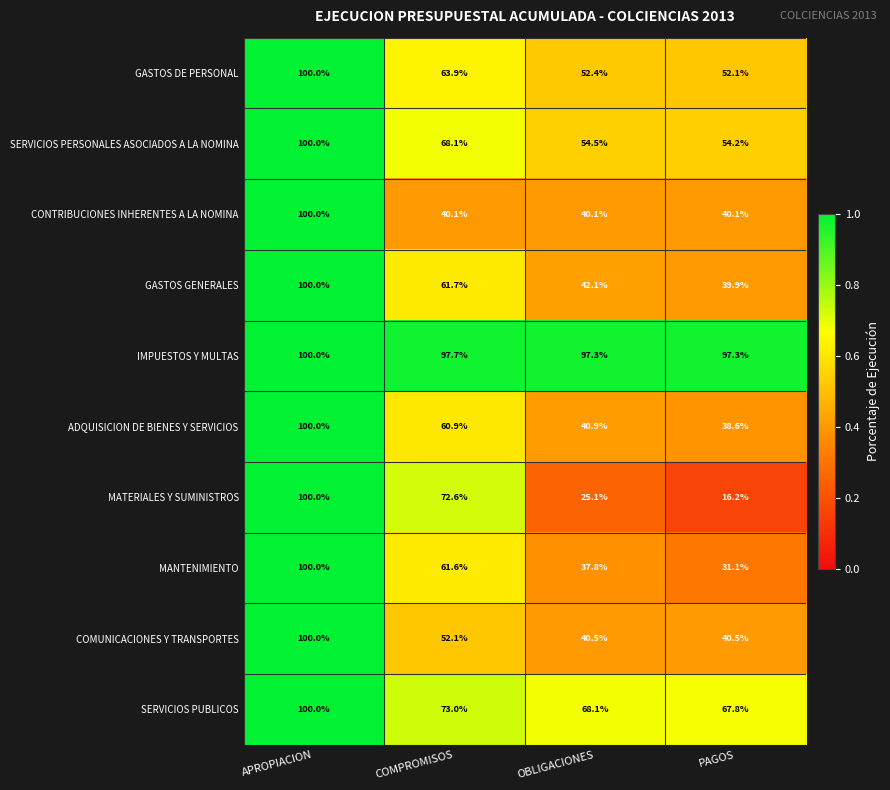

What is the difference between the second highest and second lowest values in the COMUNICACIONES Y TRANSPORTES series?

11.6